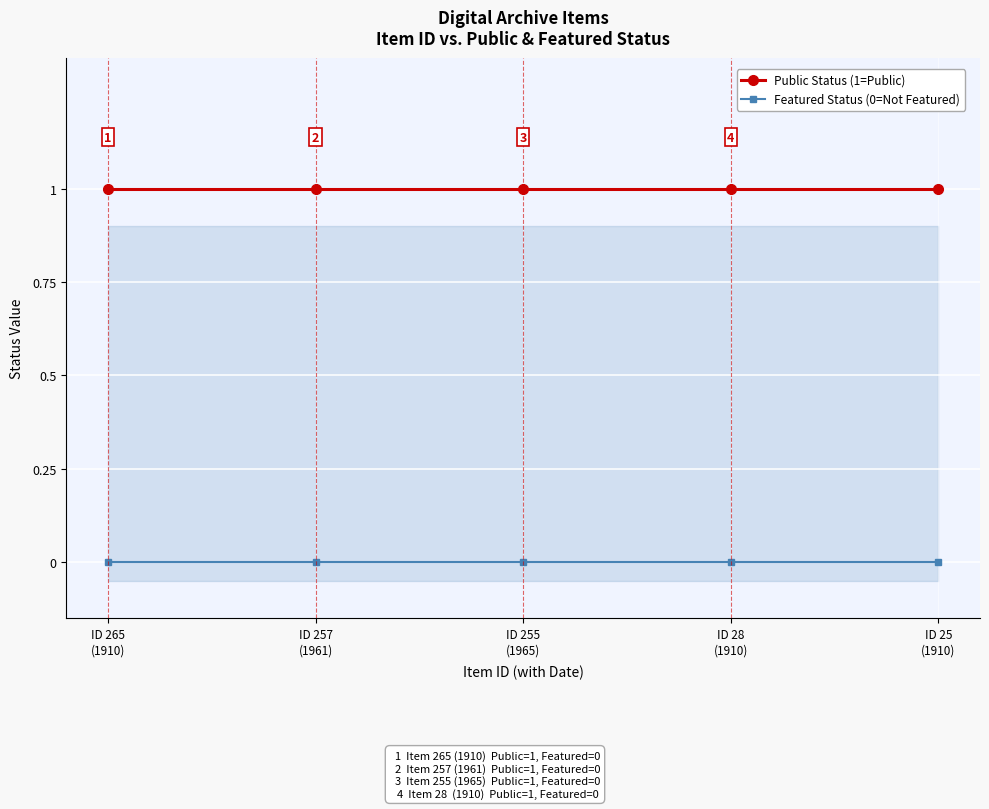

At which label does Public Status (1=Public) reach its peak?

ID 265
(1910)